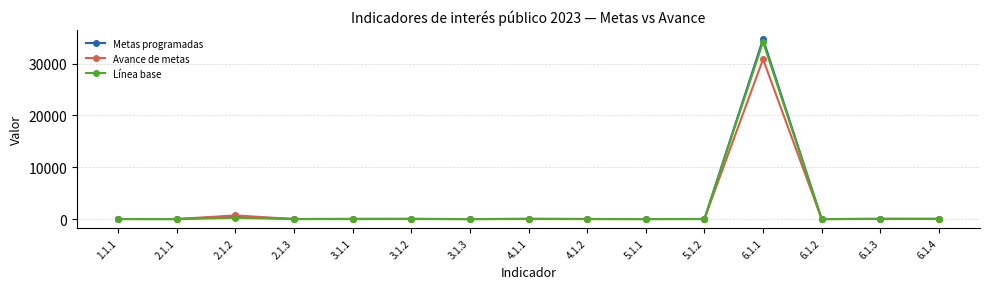

What are all the series names shown in the legend?

Metas programadas, Avance de metas, Línea base